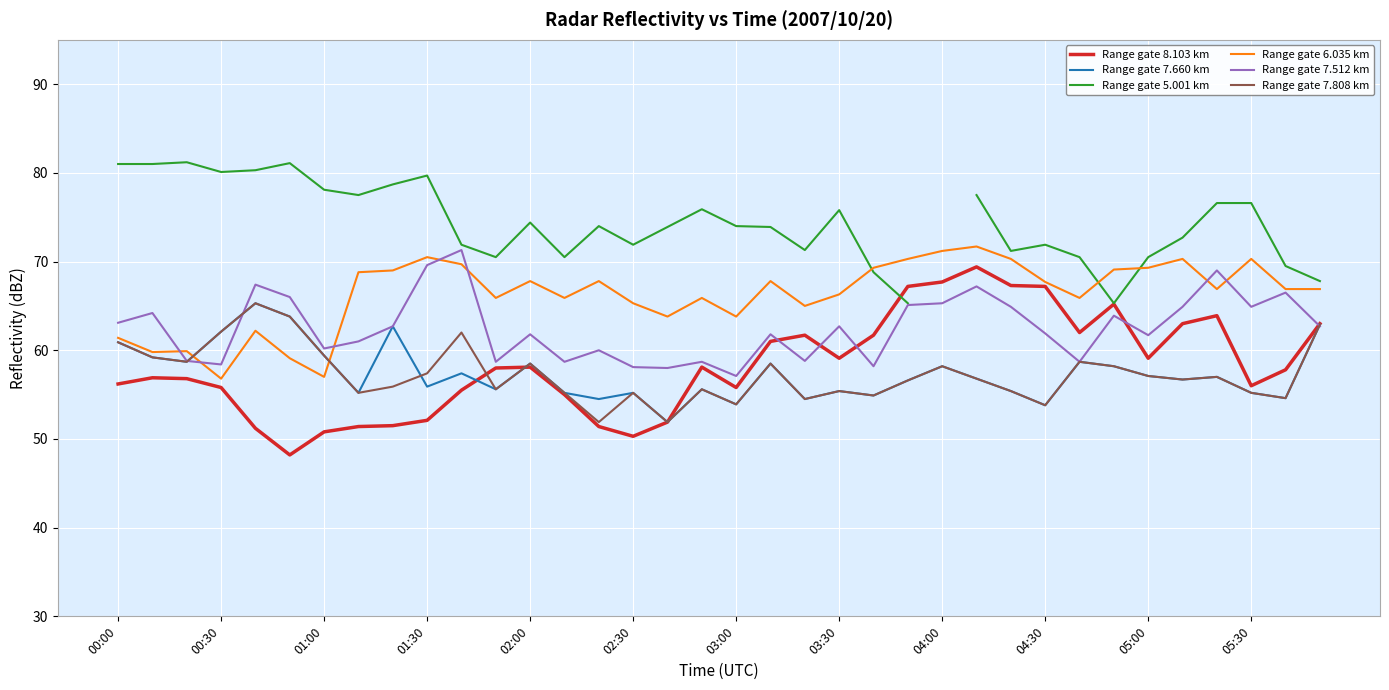

True or false: Range gate 7.512 km and Range gate 5.001 km cross at least once.

False